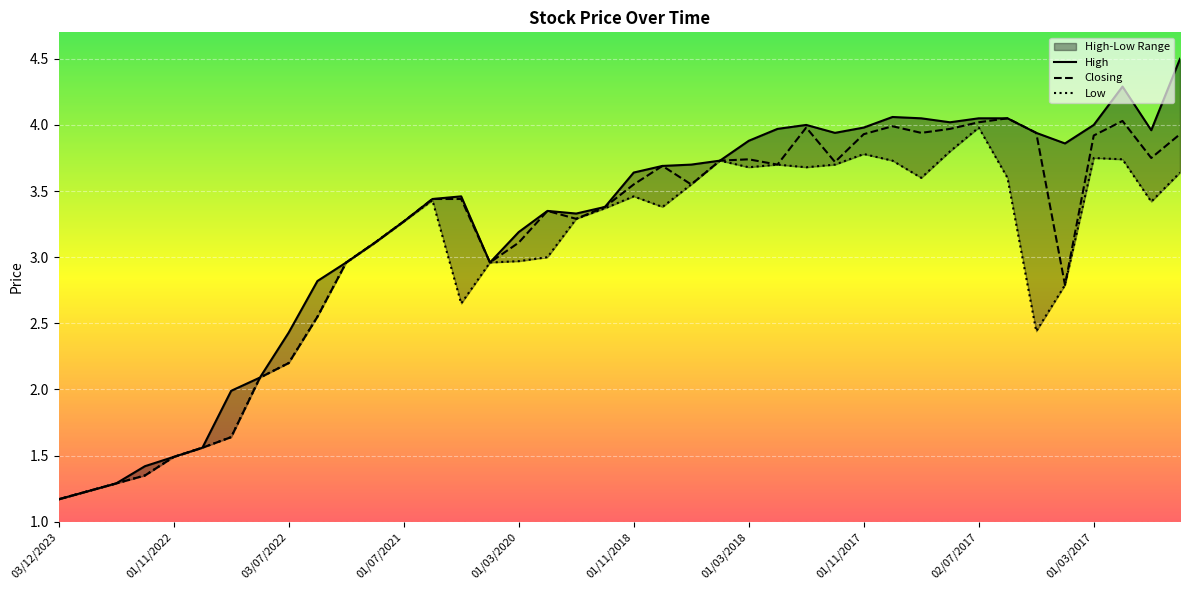

At which label does Low reach its peak?

02/07/2017